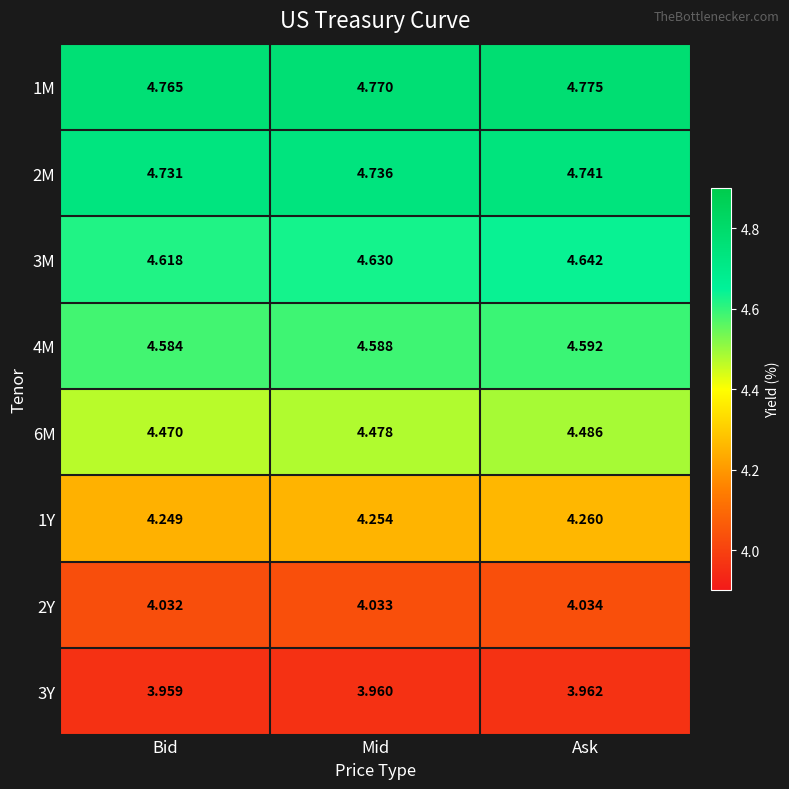

Which category has the lowest value across all series?

Bid